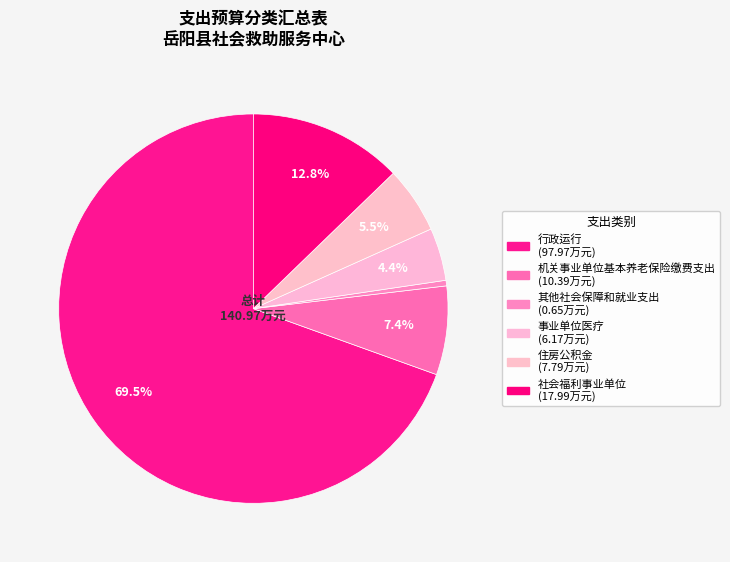

Which has a higher value, 行政运行 or 事业单位医疗?

行政运行